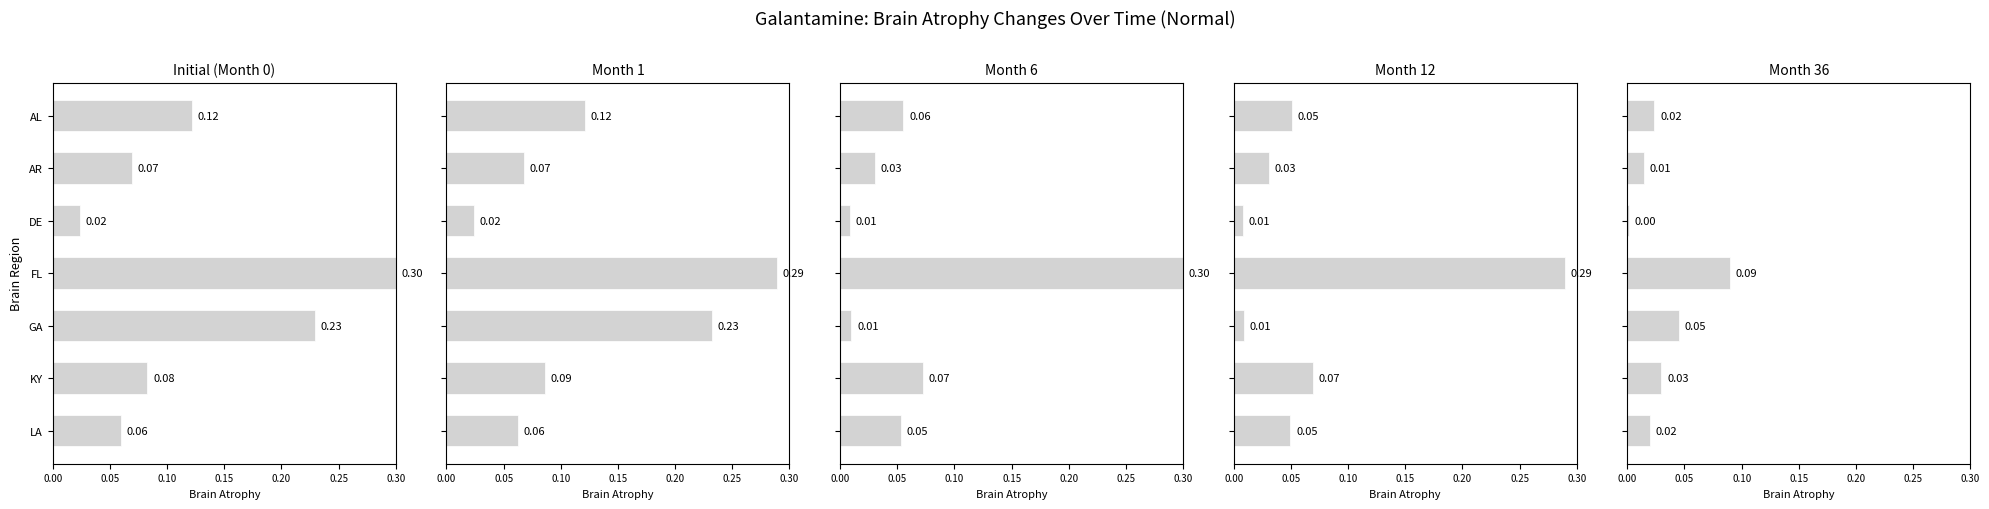

Reading right to left, what are all the values shown in this chart?

Initial (Month 0): 0.1	0.1	0.2	0.3	0.0	0.1	0.1
Month 1: 0.1	0.1	0.2	0.3	0.0	0.1	0.1
Month 6: 0.1	0.1	0.0	0.3	0.0	0.0	0.1
Month 12: 0.0	0.1	0.0	0.3	0.0	0.0	0.1
Month 36: 0.0	0.0	0.0	0.1	0.0	0.0	0.0